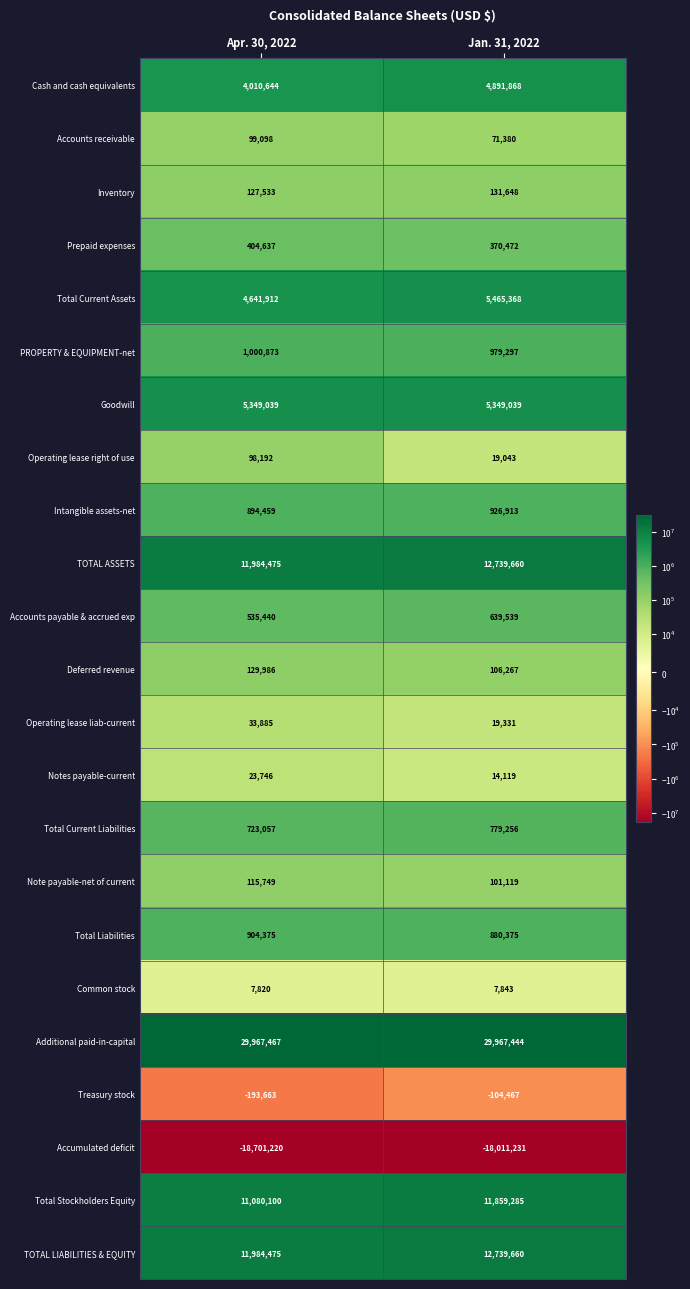

What is the minimum value shown in the chart?

-18701220